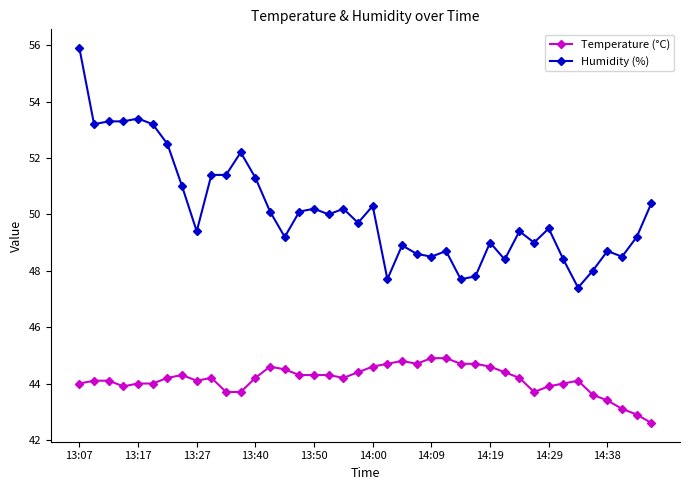

True or false: Temperature (°C) and Humidity (%) cross at least once.

False